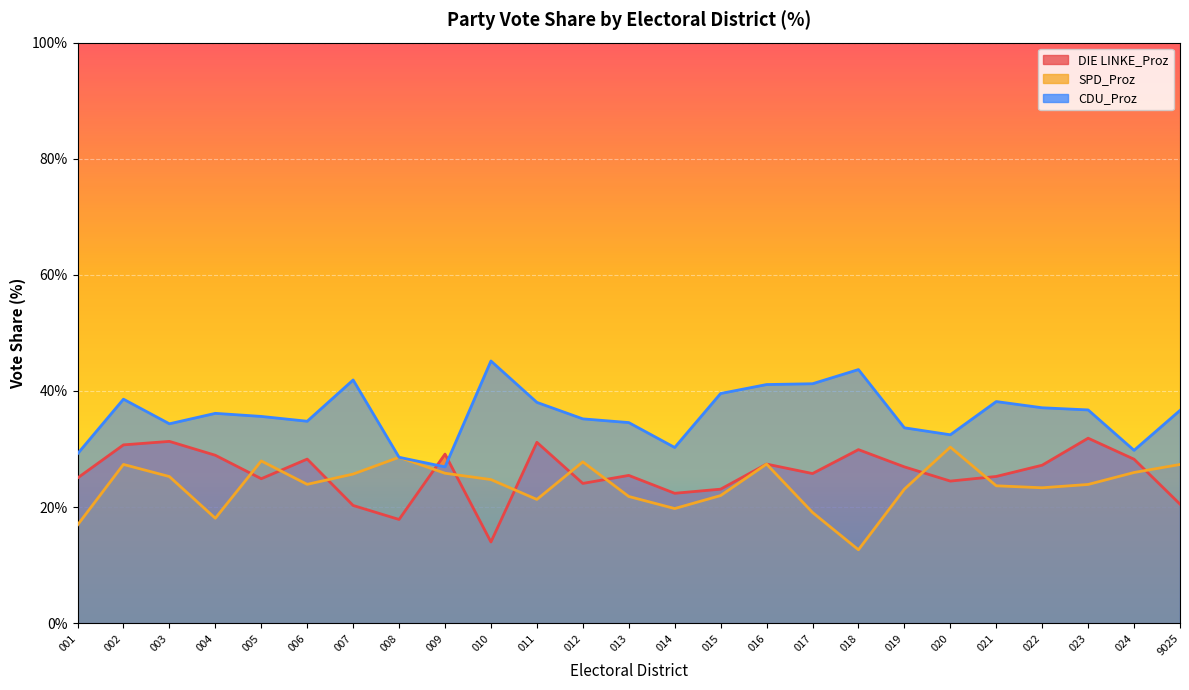

Does the chart display data point markers on the line(s)?

No